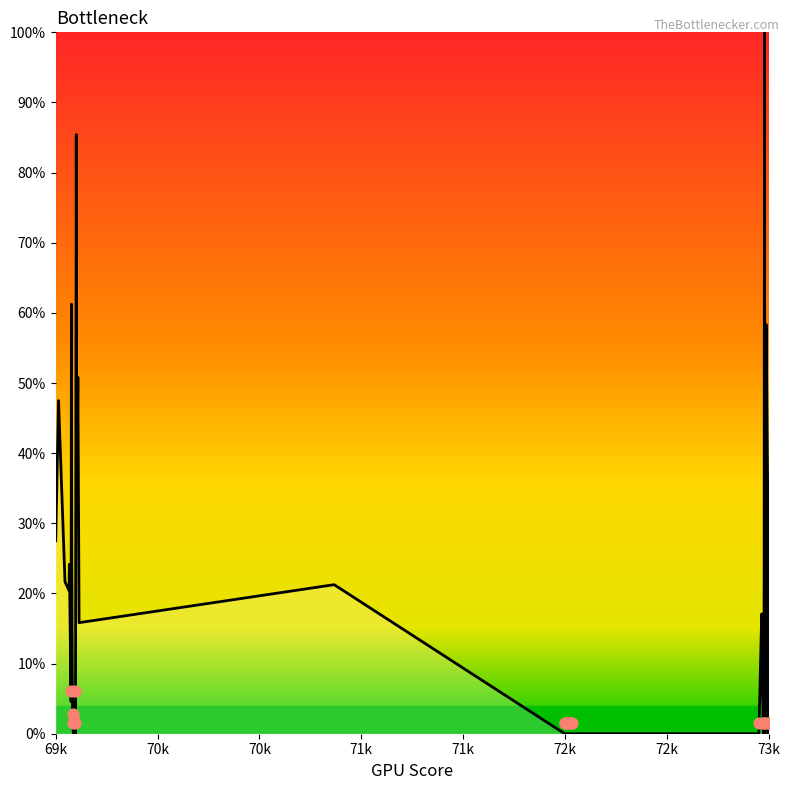

Approximately how many times larger is the value at 69679 compared to 73155?

0.9